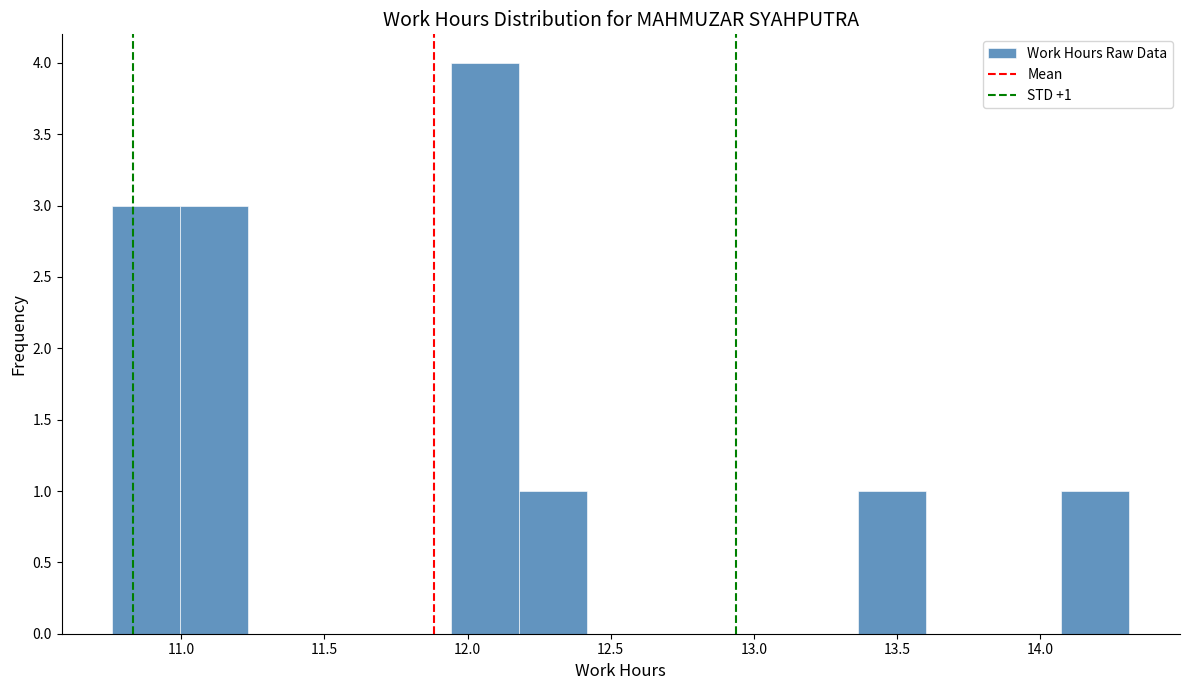

Over which range of the x-axis is the bar tallest?

11.95 to 12.20